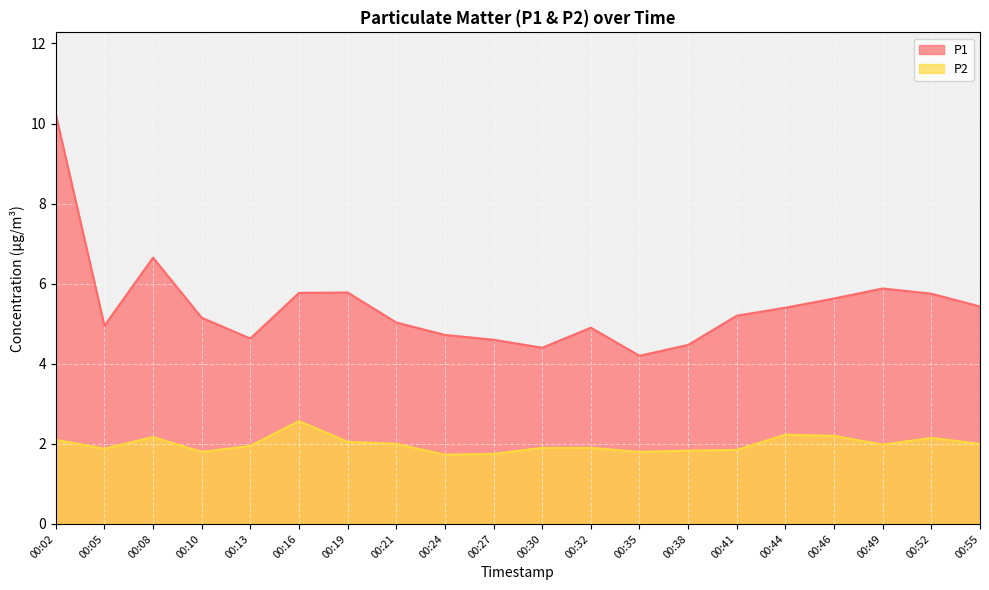

At how many categories does at least one series exceed 2?

20